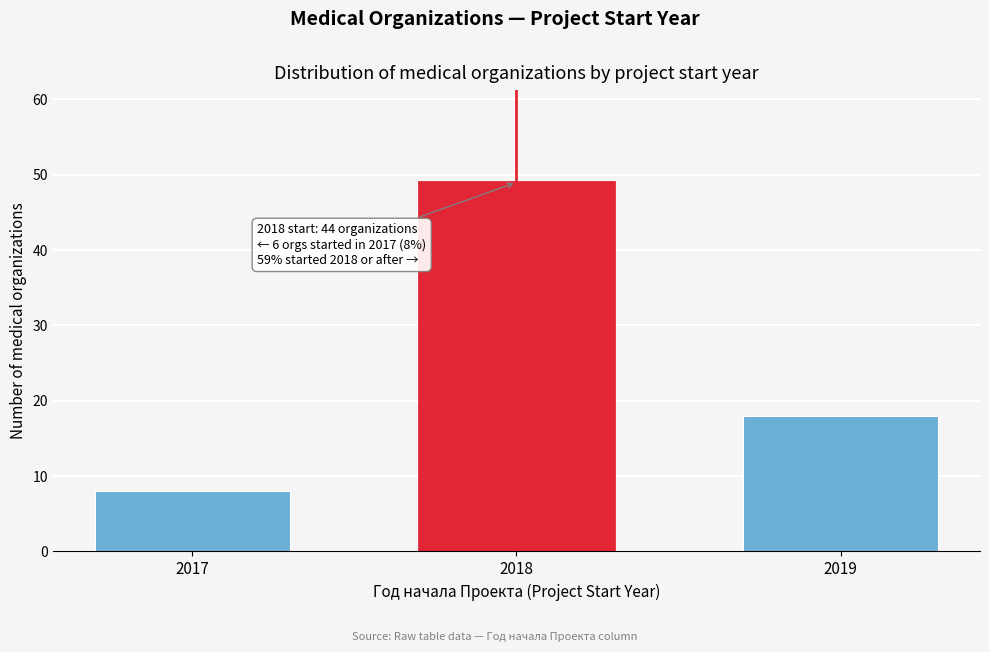

Reading right to left, list all the values displayed in this chart.

18	49	8